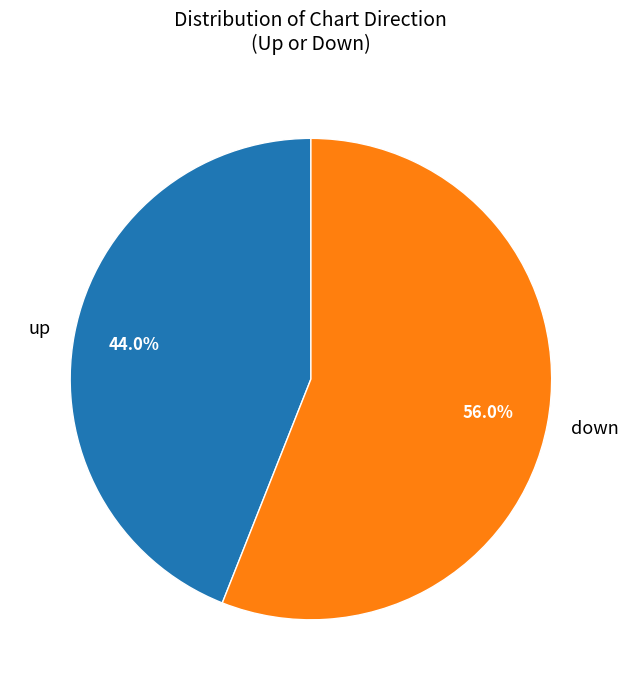

To the nearest percent, what percentage of the pie is down?

56%